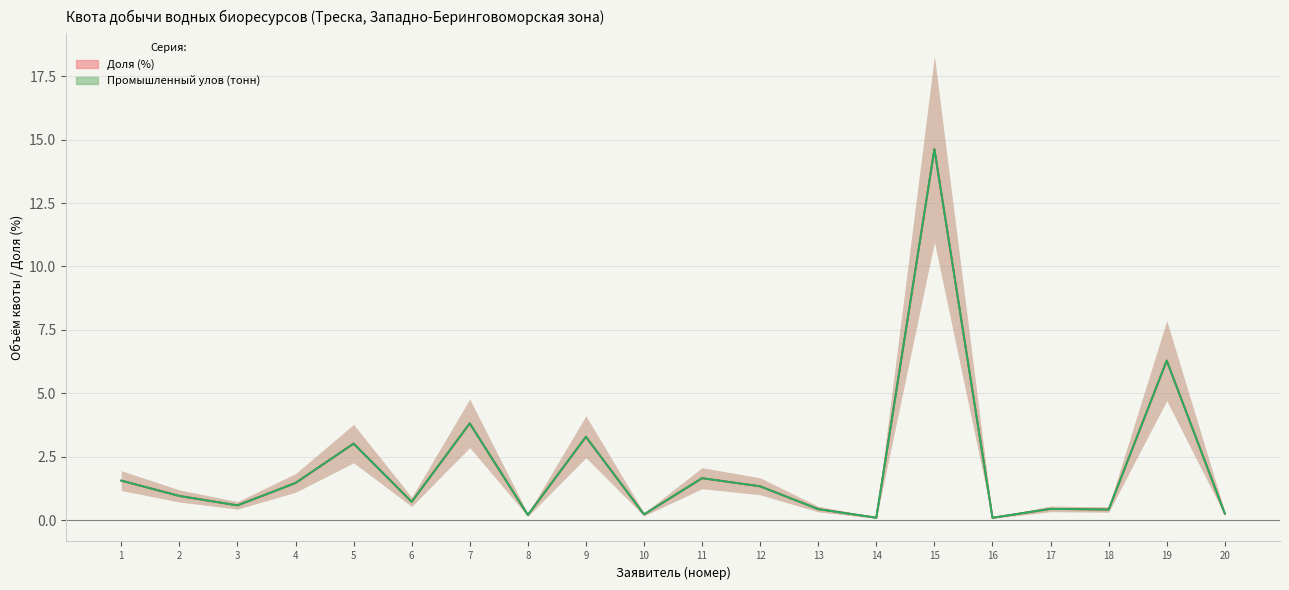

At 13, list the series in order from smallest to largest.

Промышленный улов (норм.), Размер доли (%)